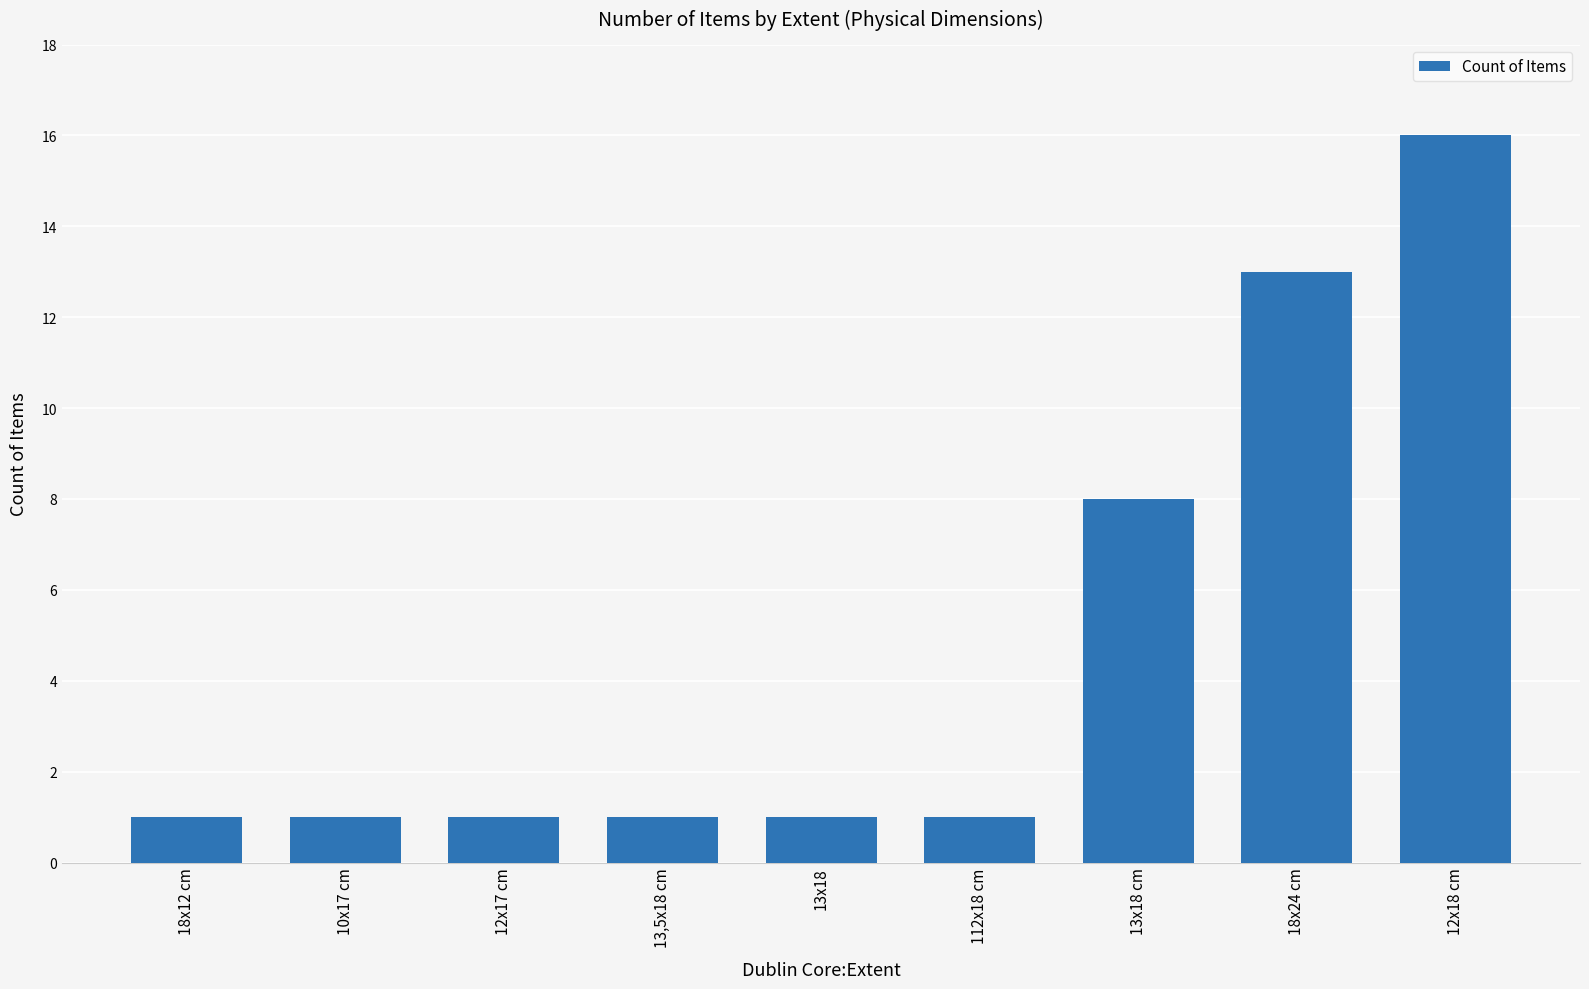

Which has a higher value, 13,5x18 cm or 13x18 cm?

13x18 cm